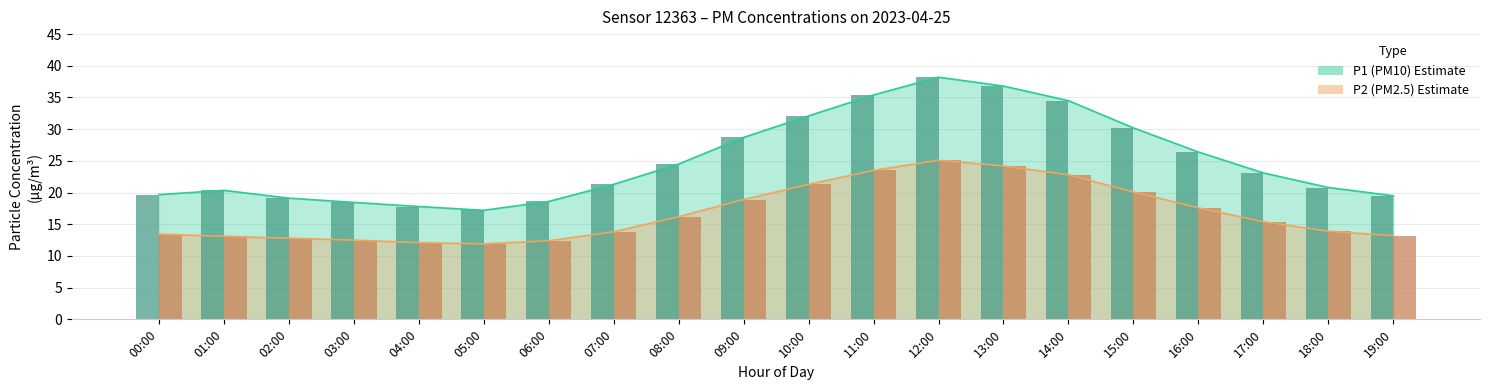

Between 05:00 and 07:00, which series saw the biggest shift?

P1 bars